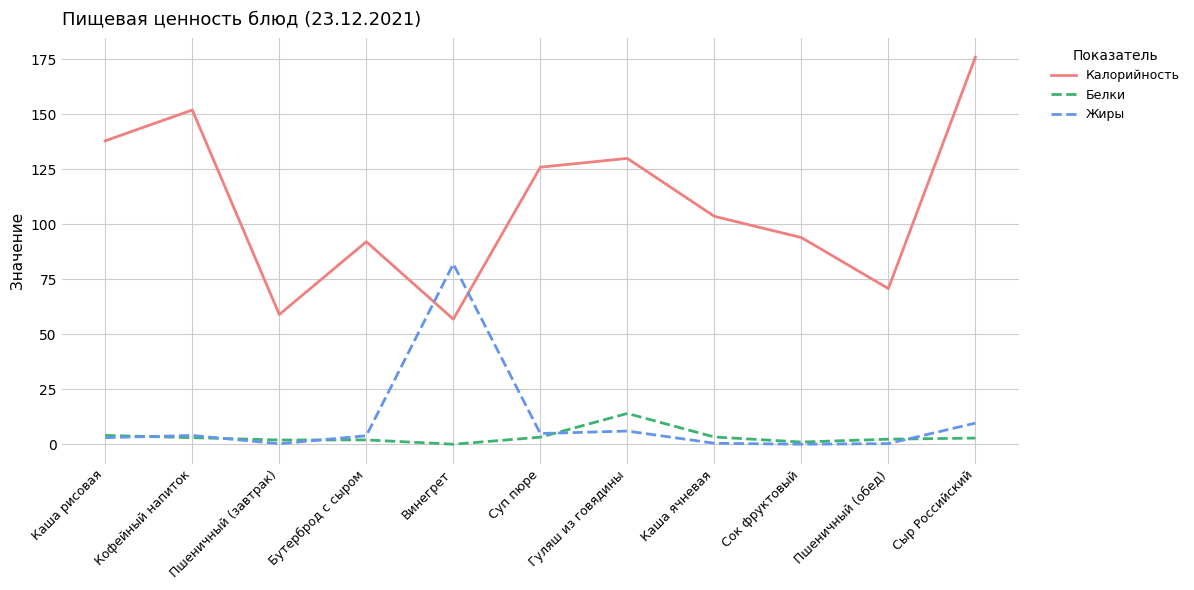

What is the highest value of the Белки series?

14.0